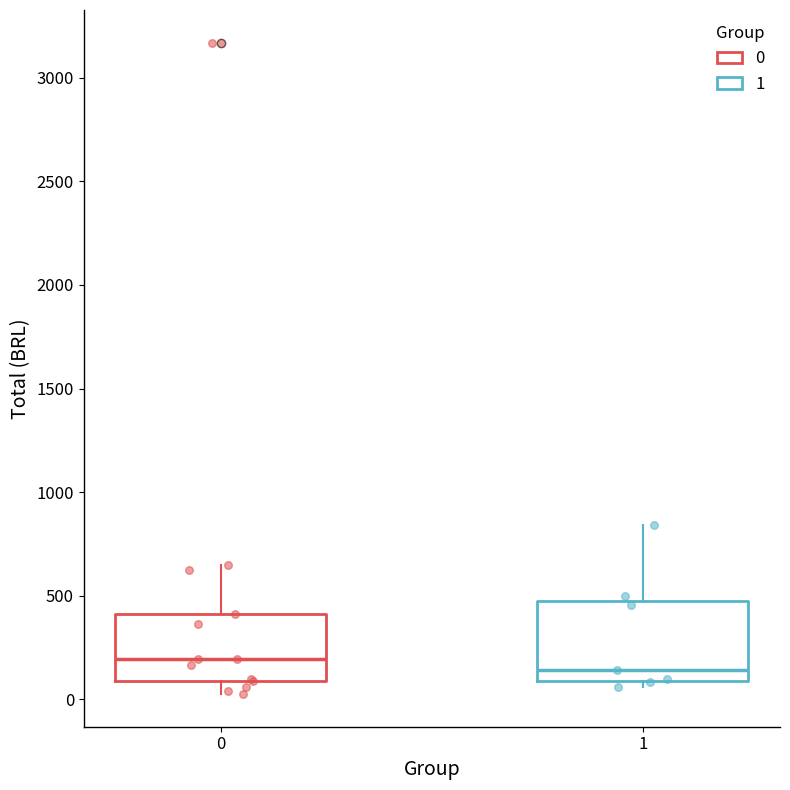

Comparing the boxes themselves (not the whiskers), which one is the tallest?

1